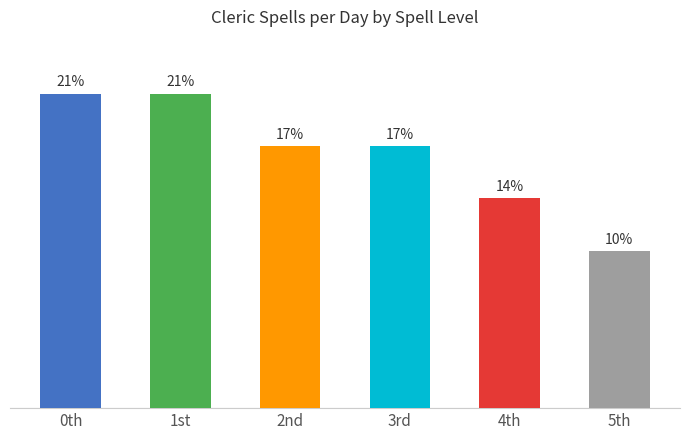

Does the chart contain stacked bars?

No